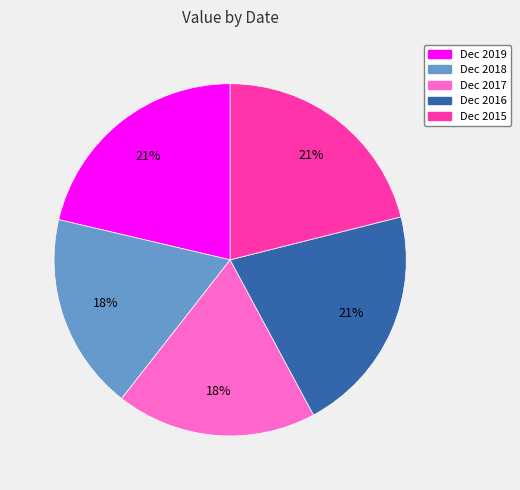

To the nearest percent, what portion does Dec 2016 represent?

21%